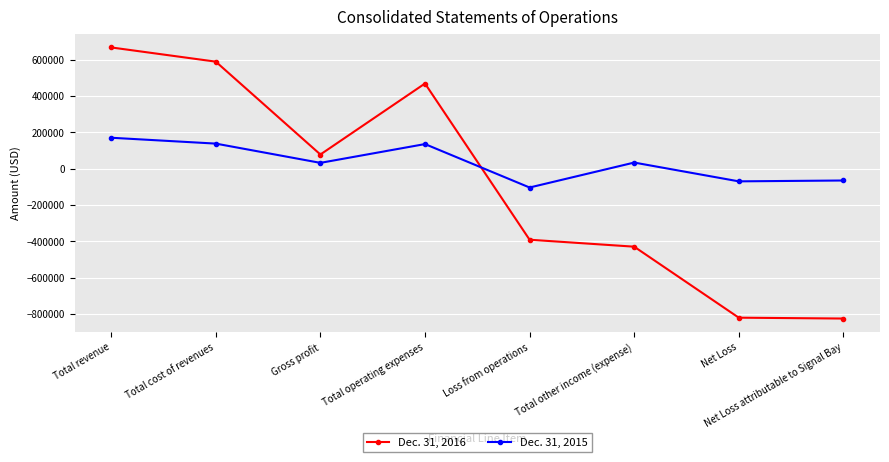

Is it true that Dec. 31, 2016 equals -820981 at Net Loss?

True